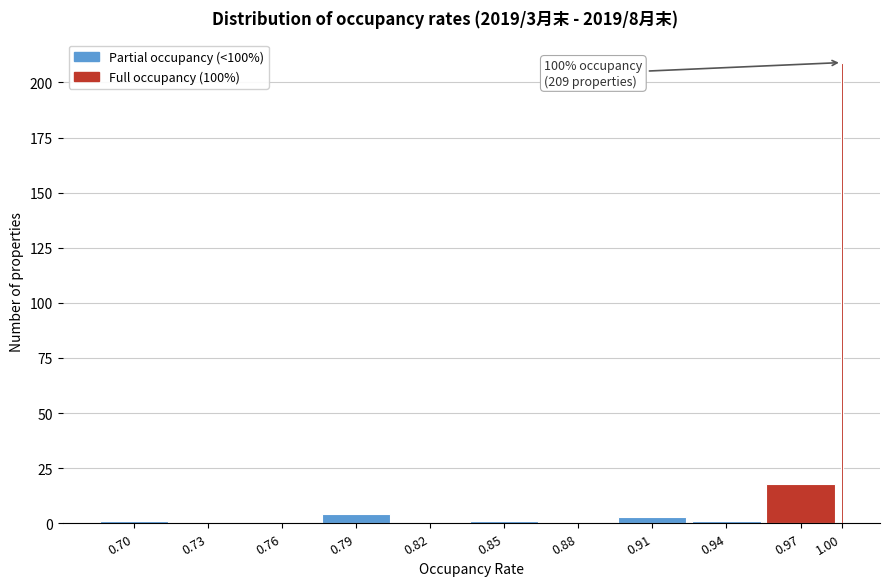

Reading left to right, list all the values displayed in this chart.

0.70=1	0.73=0	0.76=0	0.79=4	0.82=0	0.85=1	0.88=0	0.91=3	0.94=1	0.97=18	1.00=209